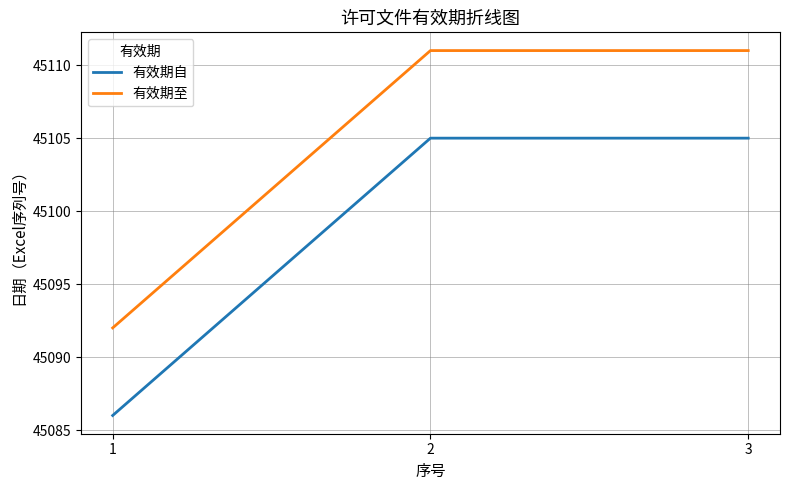

At which label is 有效期至 closest to 45101?

1